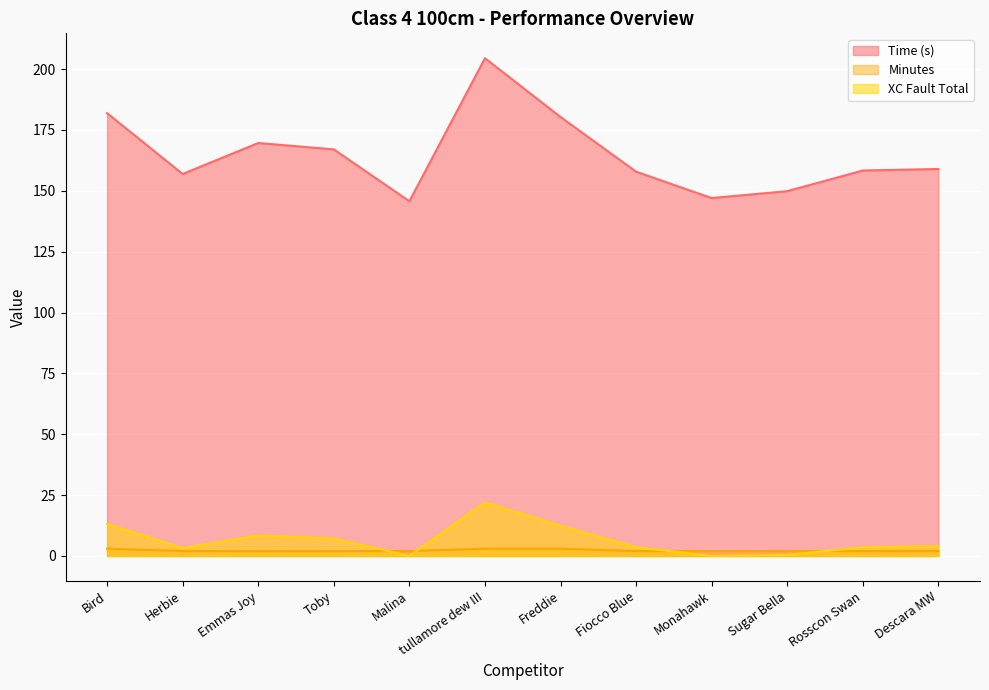

What is the value of the XC Fault Total point at the 7th from the left?

12.4